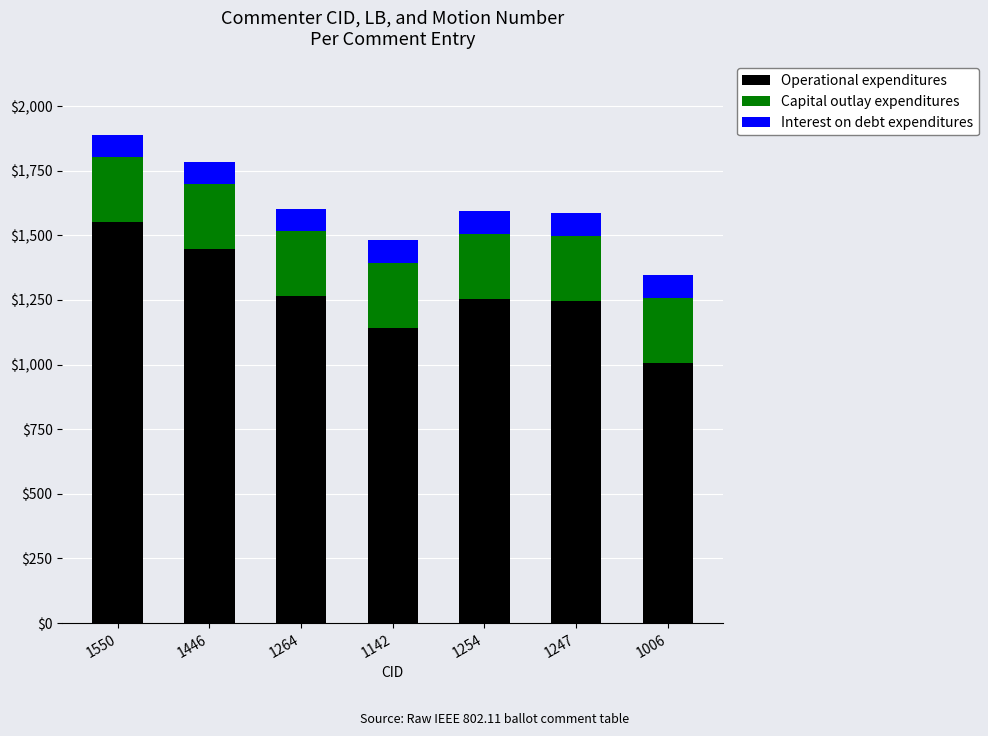

What are all the series names shown in the legend?

Operational expenditures, Capital outlay expenditures, Interest on debt expenditures